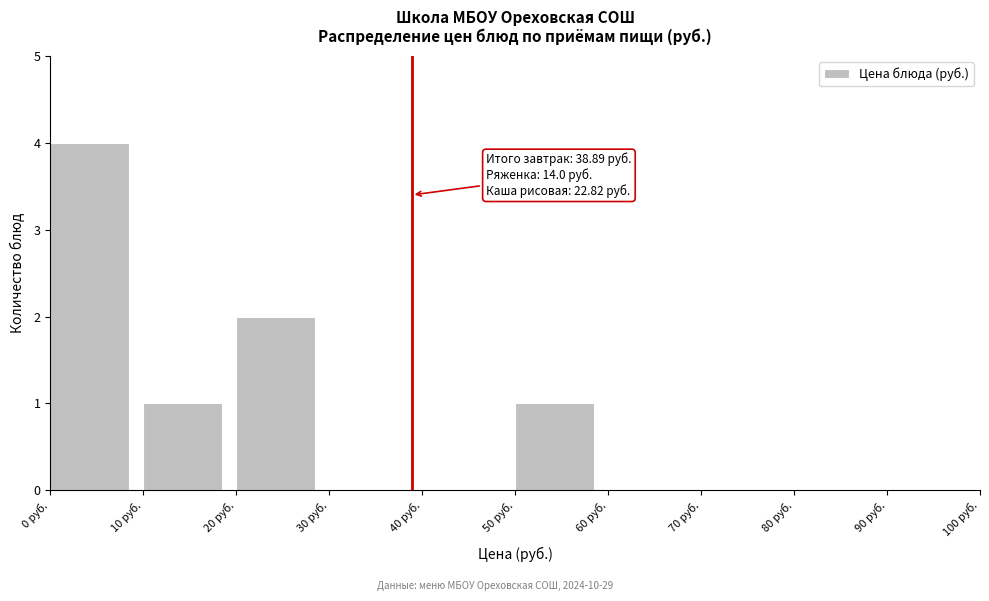

Over which range of the x-axis is the bar tallest?

0 to 10